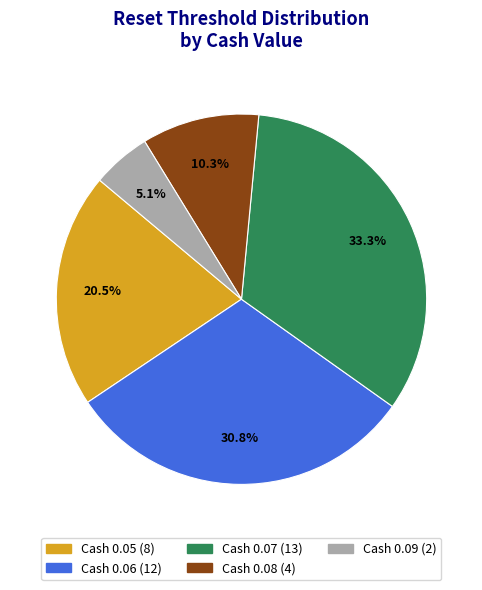

Does any single category account for the majority?

No